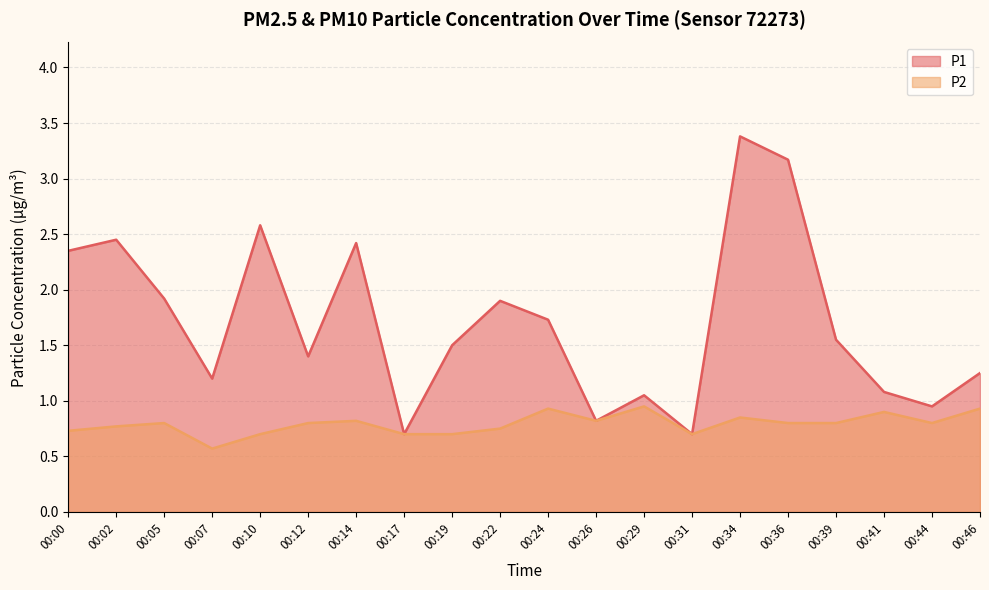

Is it true that P2 equals 0.8 at 00:34?

True